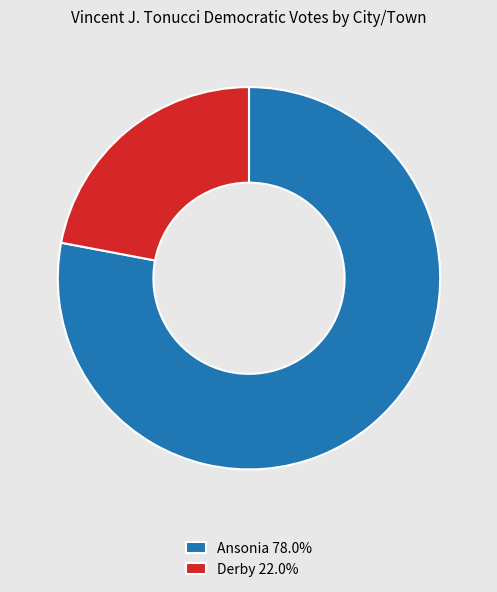

Which slice represents more than half of the pie?

Ansonia